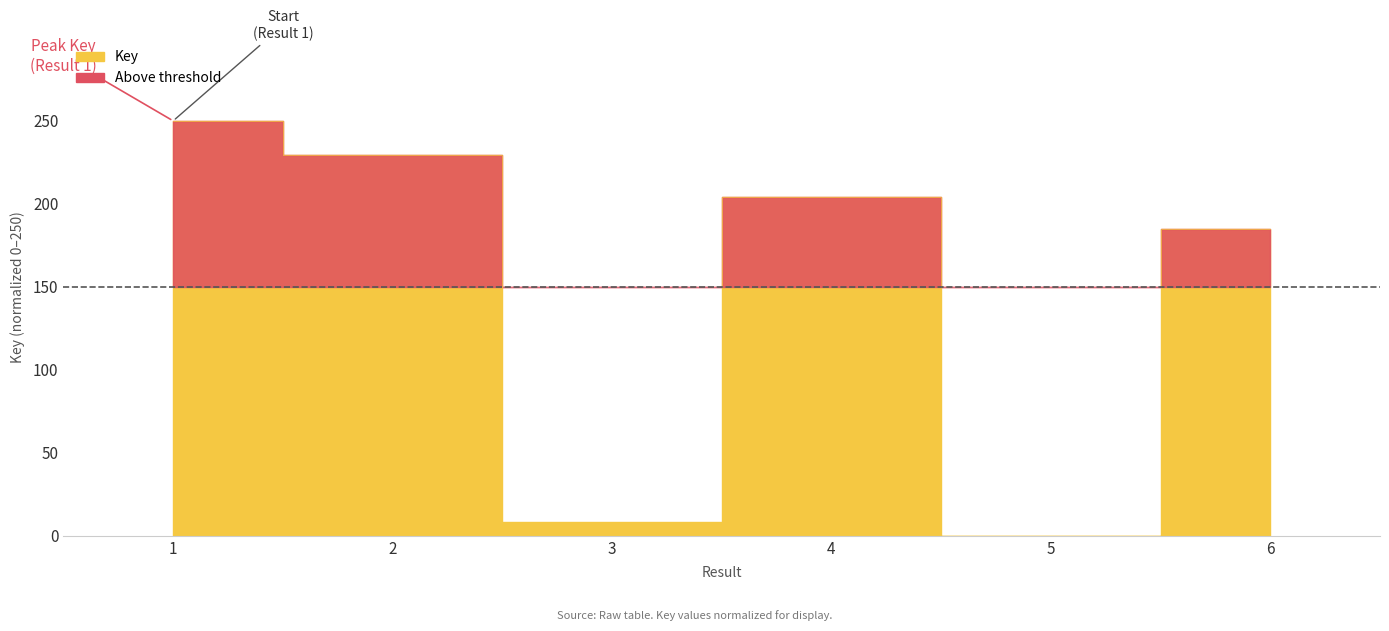

At which label does the data first exceed 203?

1